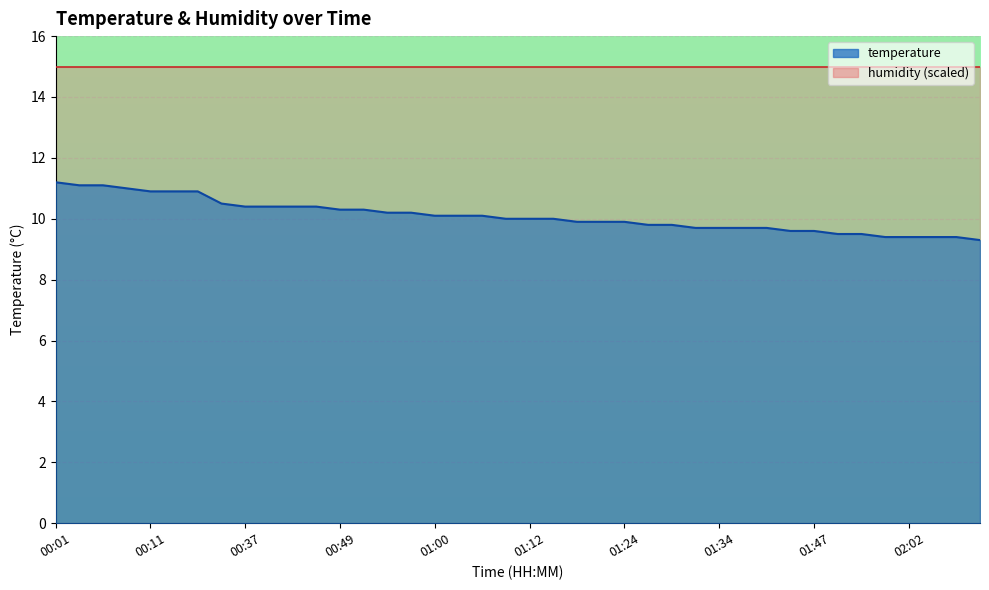

Where is the data nearest to the value 10?

01:09